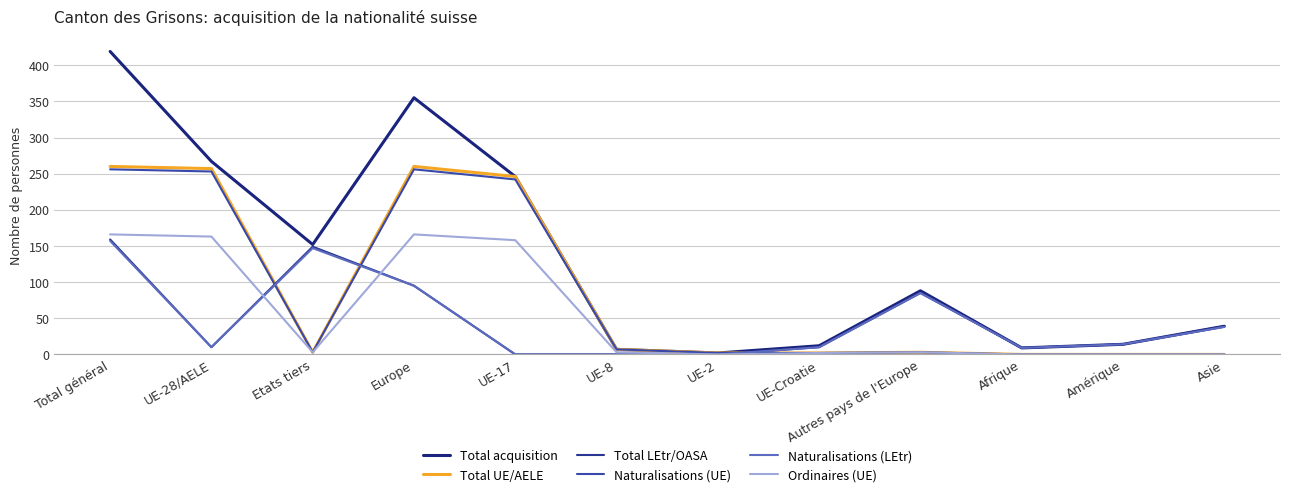

Reading left to right, transcribe all the data shown in this chart.

Total acquisition: Total général=419	UE-28/AELE=267	Etats tiers=152	Europe=355	UE-17=246	UE-8=7	UE-2=2	UE-Croatie=12	Autres pays de l'Europe=88	Afrique=9	Amérique=14	Asie=39
Total UE/AELE: Total général=260	UE-28/AELE=257	Etats tiers=3	Europe=260	UE-17=246	UE-8=7	UE-2=2	UE-Croatie=2	Autres pays de l'Europe=3	Afrique=0	Amérique=0	Asie=0
Total LEtr/OASA: Total général=159	UE-28/AELE=10	Etats tiers=149	Europe=95	UE-17=0	UE-8=0	UE-2=0	UE-Croatie=10	Autres pays de l'Europe=85	Afrique=9	Amérique=14	Asie=39
Naturalisations (UE): Total général=256	UE-28/AELE=253	Etats tiers=3	Europe=256	UE-17=242	UE-8=7	UE-2=2	UE-Croatie=2	Autres pays de l'Europe=3	Afrique=0	Amérique=0	Asie=0
Naturalisations (LEtr): Total général=157	UE-28/AELE=10	Etats tiers=147	Europe=95	UE-17=0	UE-8=0	UE-2=0	UE-Croatie=10	Autres pays de l'Europe=85	Afrique=9	Amérique=14	Asie=38
Ordinaires (UE): Total général=166	UE-28/AELE=163	Etats tiers=3	Europe=166	UE-17=158	UE-8=3	UE-2=0	UE-Croatie=2	Autres pays de l'Europe=3	Afrique=0	Amérique=0	Asie=0